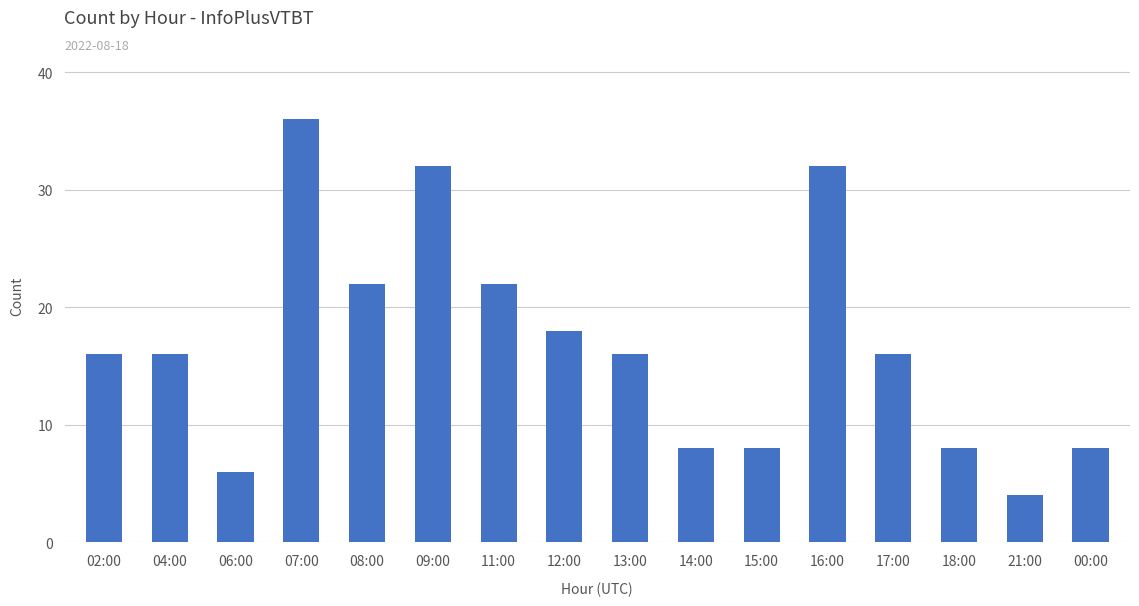

Reading left to right, extract all data points from this chart.

16	16	6	36	22	32	22	18	16	8	8	32	16	8	4	8